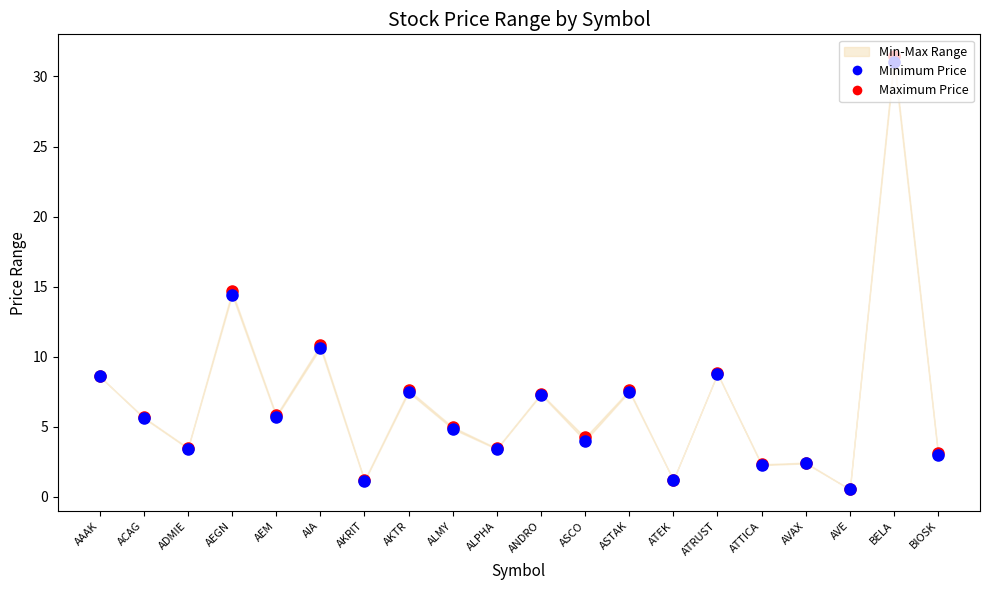

Which series has the largest Y range (max minus min)?

Maximum Price